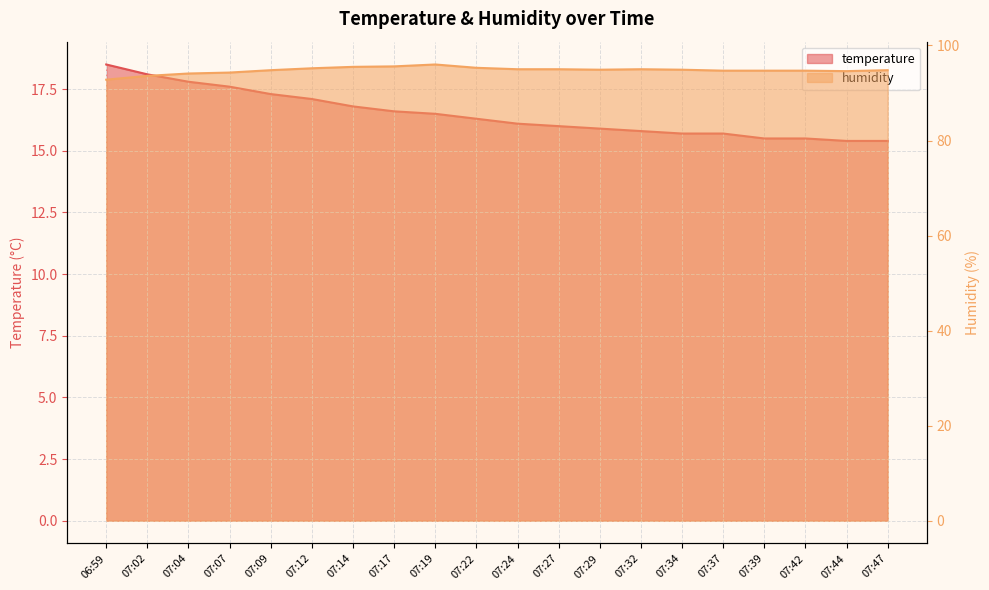

Where does the temperature series first go above 16?

06:59